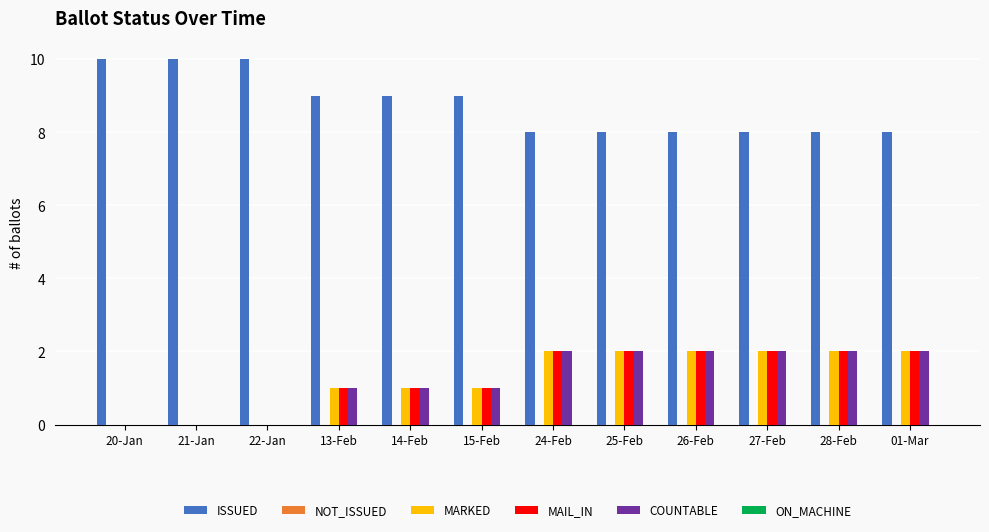

What is the maximum value for ISSUED?

10